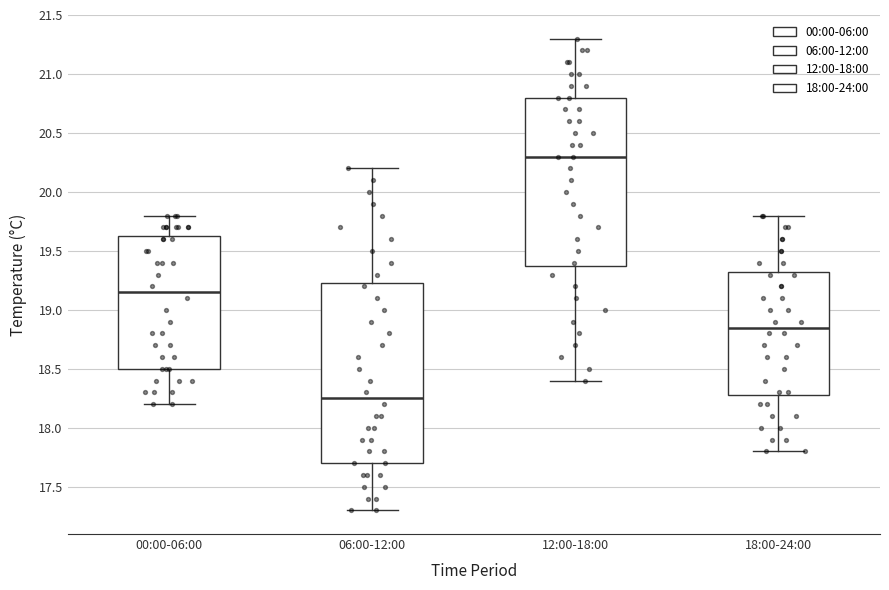

Which box is the tallest, from its lower edge to its upper edge?

06:00-12:00